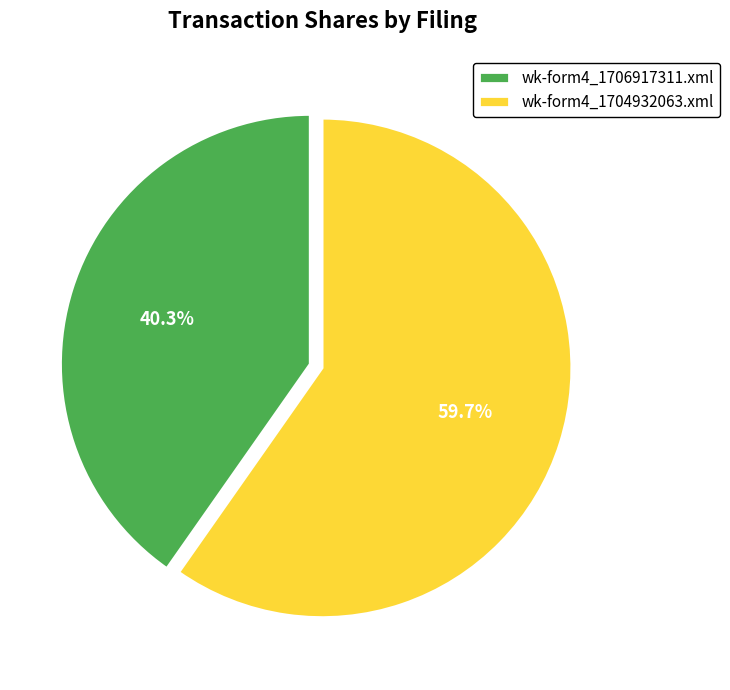

What is the ratio of the value at wk-form4_1706917311.xml to the value at wk-form4_1704932063.xml?

0.7